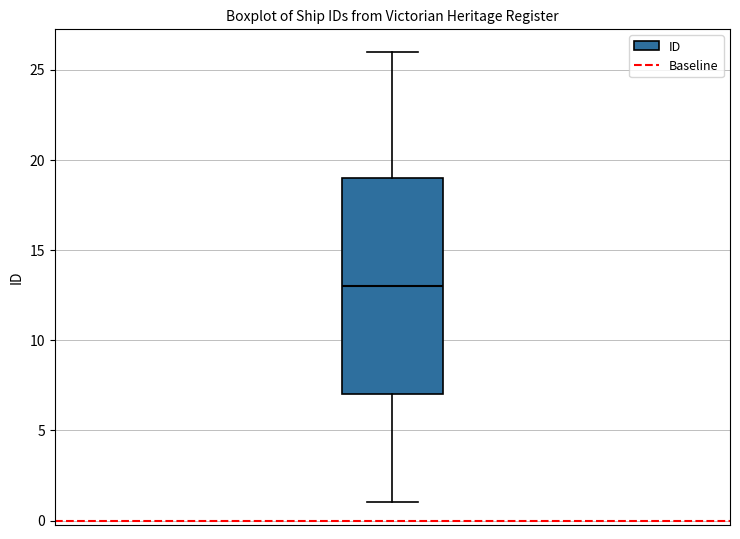

Transcribe this box plot: give where the median line is, the range the box spans, and where the two whiskers end, as read against the y-axis. The values are not printed on the chart, so give them approximately, as read against the axis.

median 13, box 7 to 19, whiskers 1 to 26